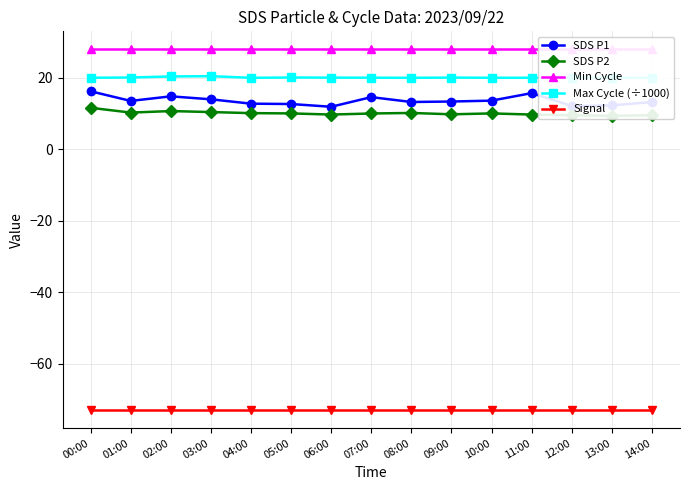

At which category does the chart reach its minimum across all series?

00:00